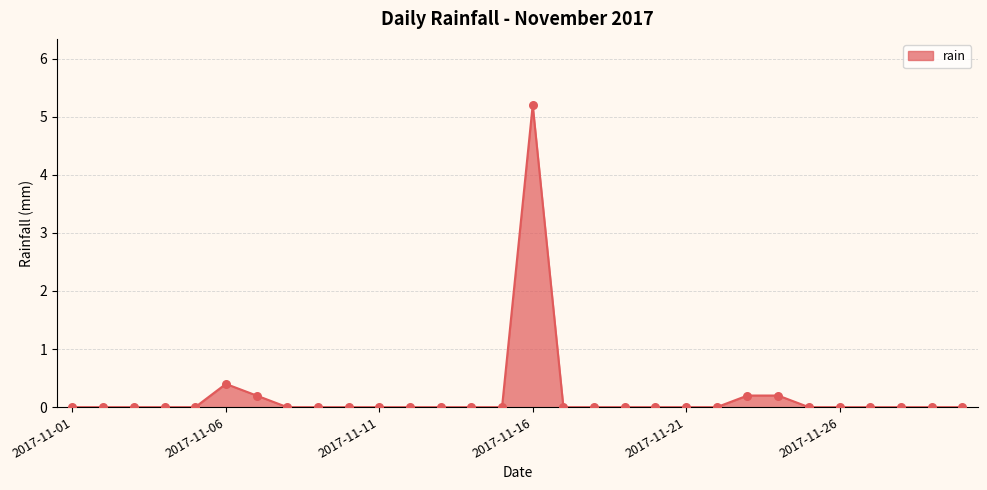

What is the maximum value shown in the chart?

5.2